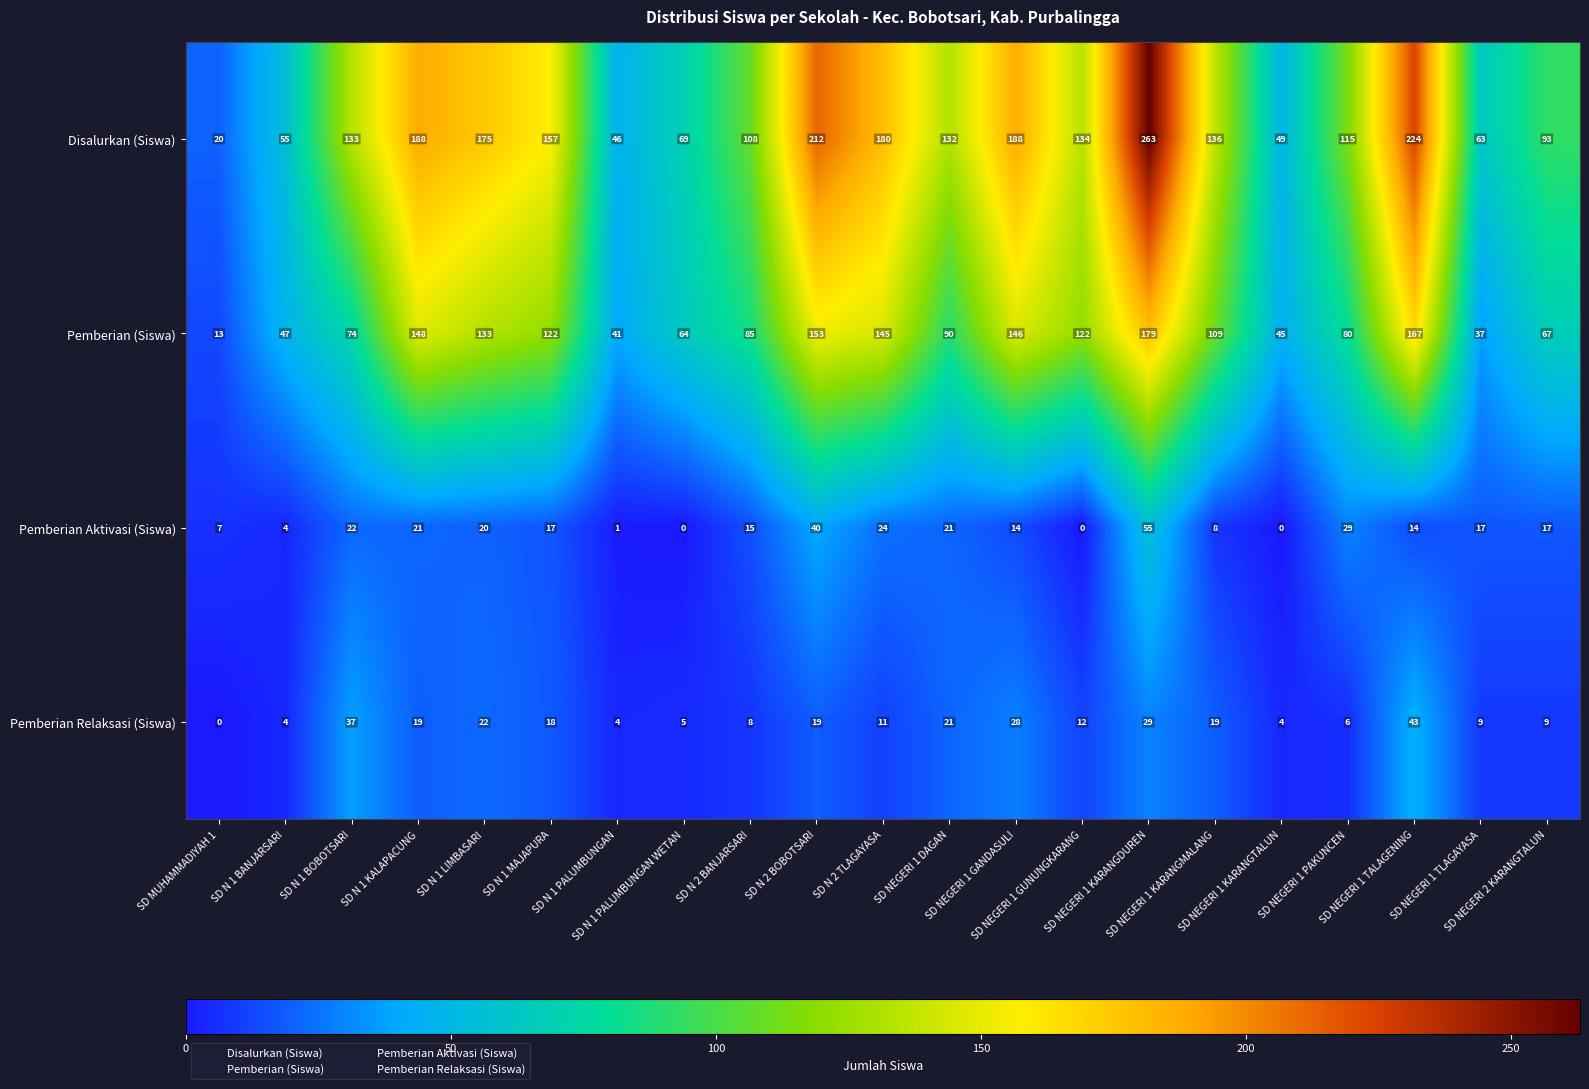

Rank the series at SD NEGERI 1 PAKUNCEN from lowest to highest value.

Pemberian Relaksasi (Siswa), Pemberian Aktivasi (Siswa), Pemberian (Siswa), Disalurkan (Siswa)